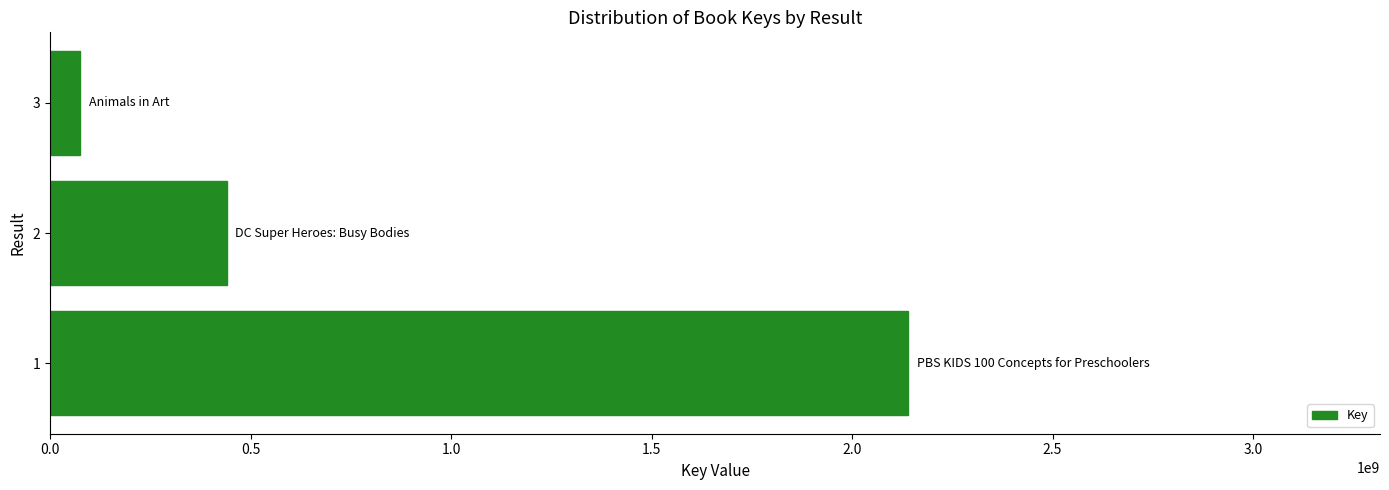

Where is the data nearest to the value 1107838961?

2